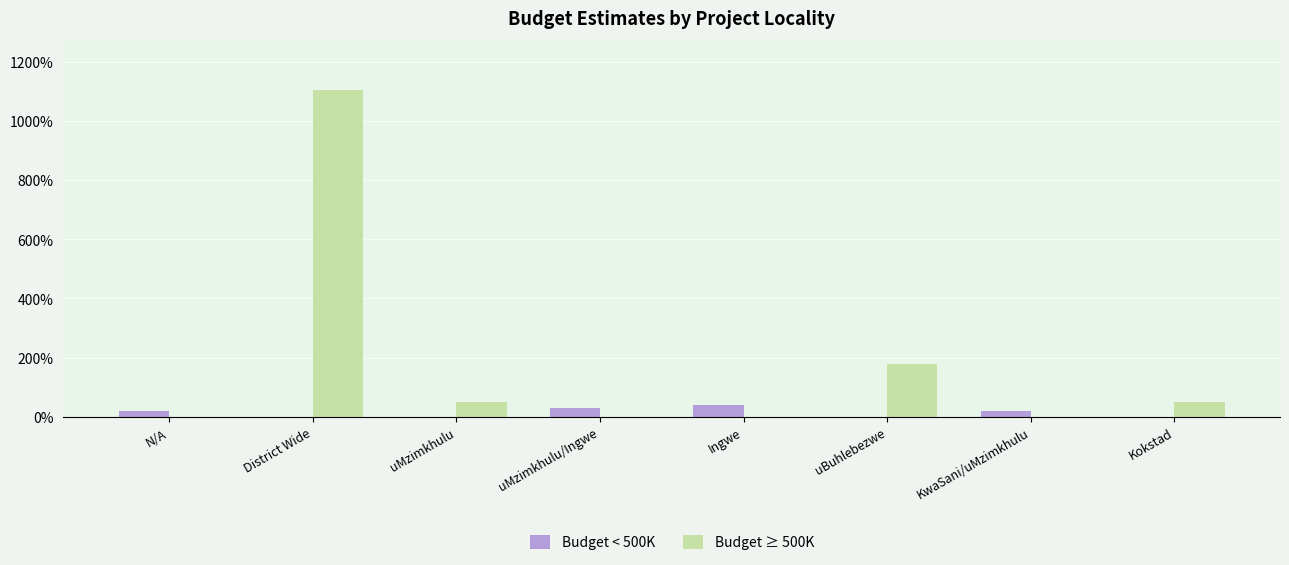

What is the difference between the maximum and second lowest values in the Budget ≥ 500K series?

11050000